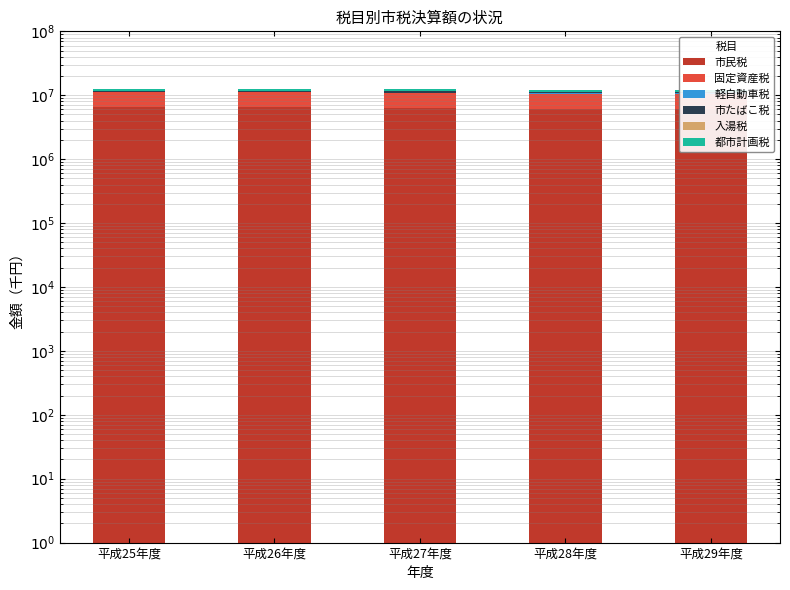

What is the total value across all series at 平成28年度?

12182282